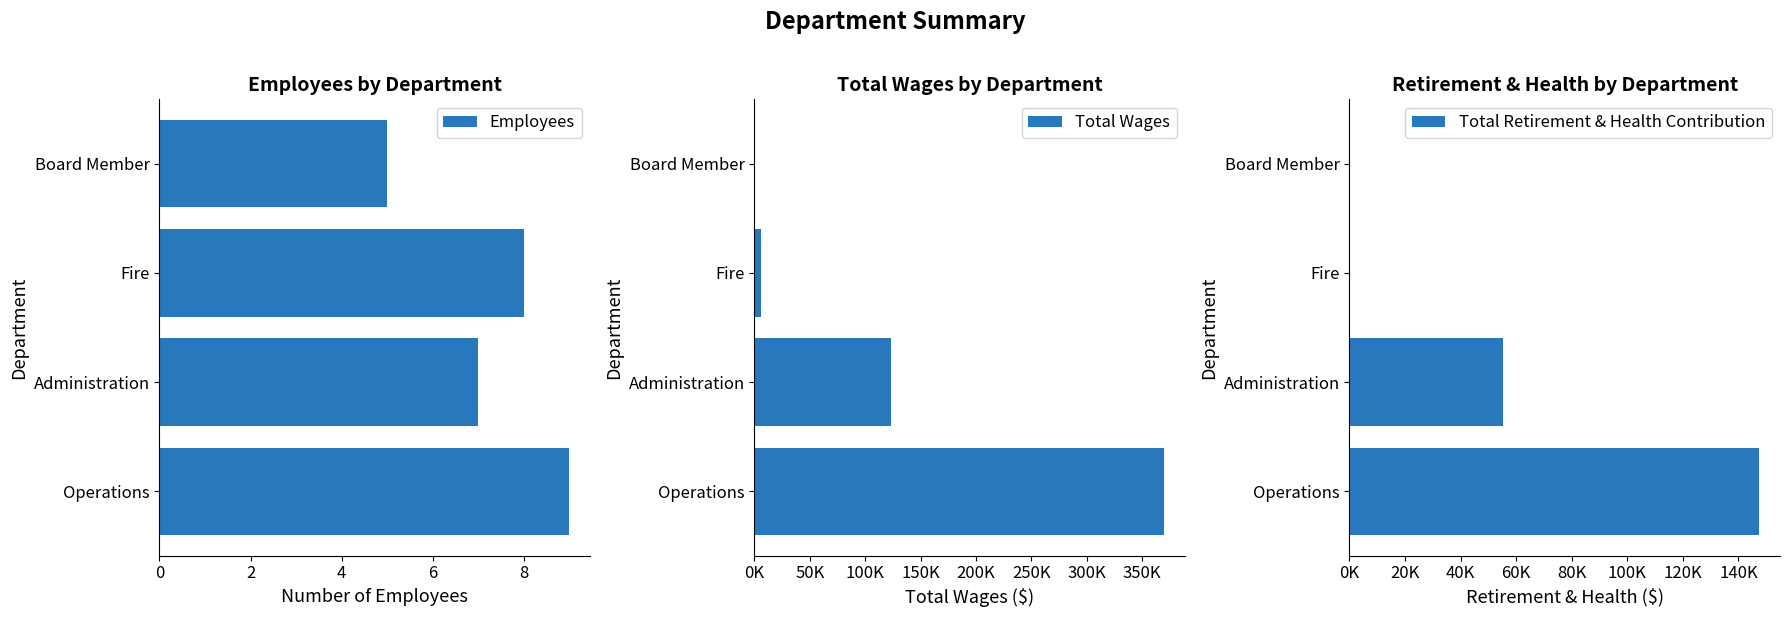

What value does the Employees series have at Administration?

7